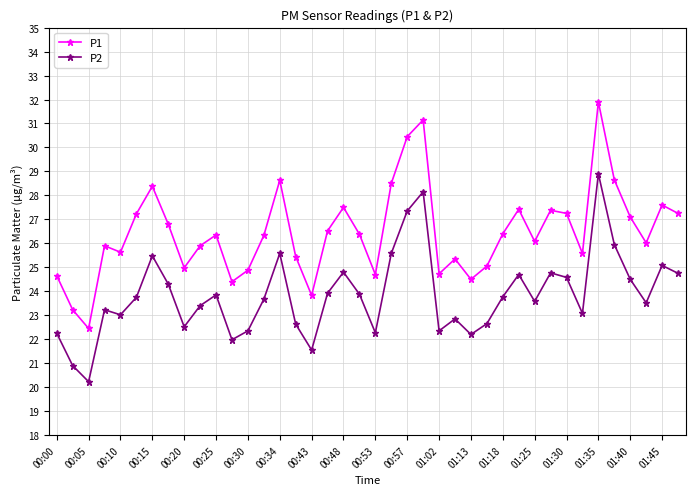

In P1, how many points are higher than both neighbors (excluding endpoints)?

11